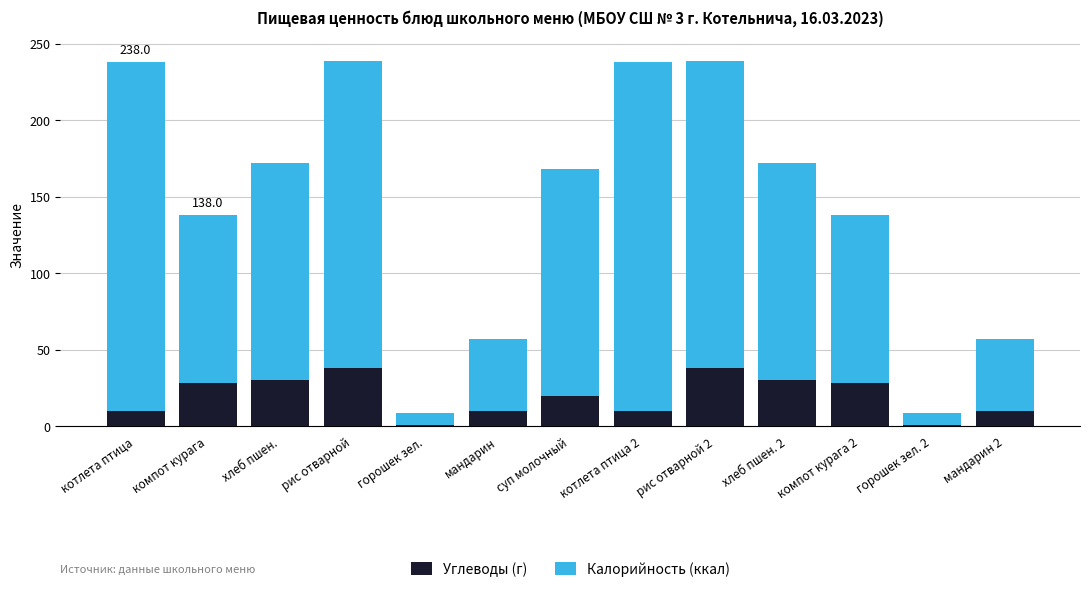

What is the total value across all series at хлеб пшен. 2?

172.0